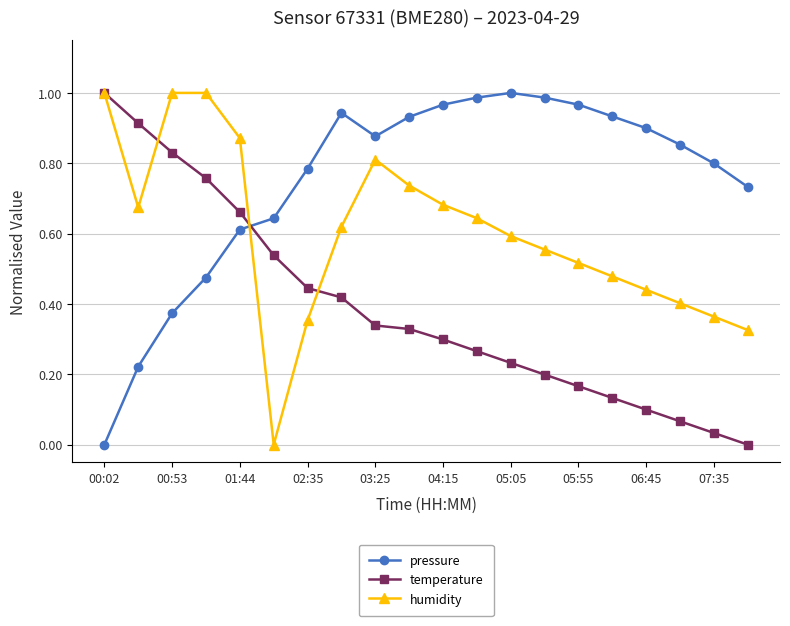

Which series has the largest total across all categories?

pressure